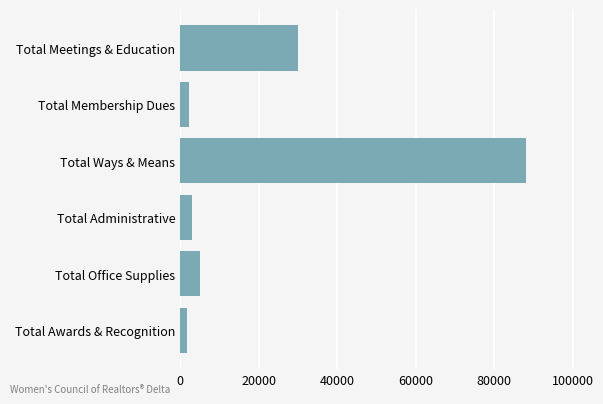

Which has a higher value, Total Office Supplies or Total Membership Dues?

Total Office Supplies